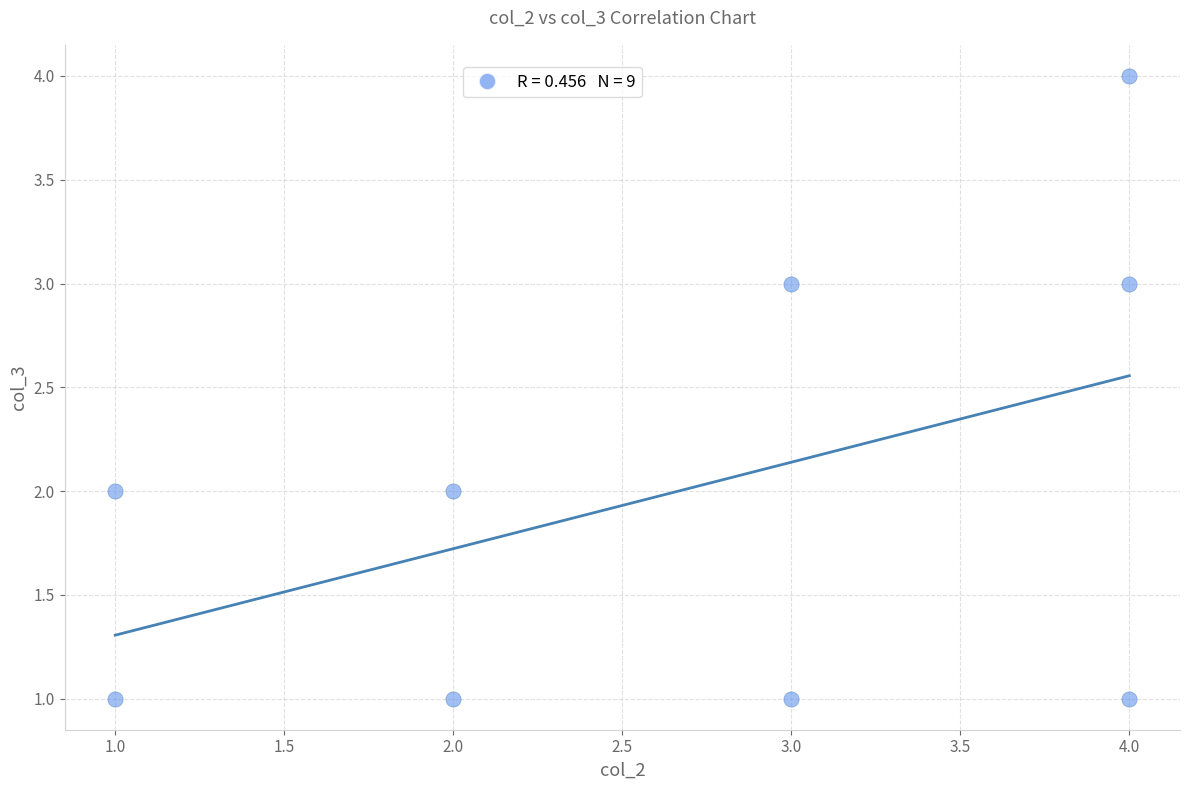

What is the range of Y values (max minus min)?

3